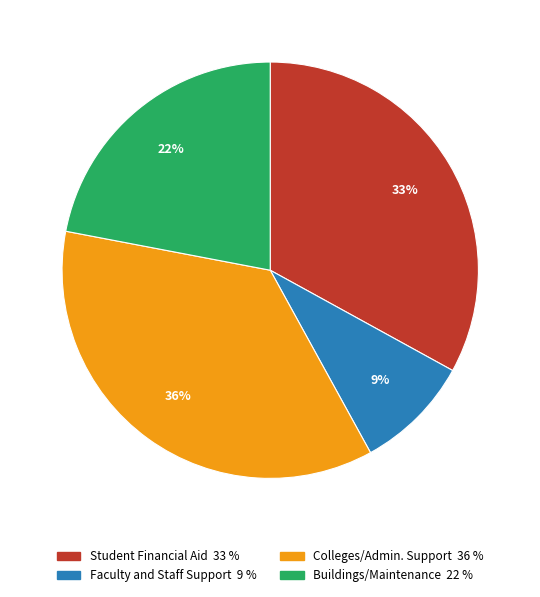

To the nearest percent, what is the average slice percentage?

25%